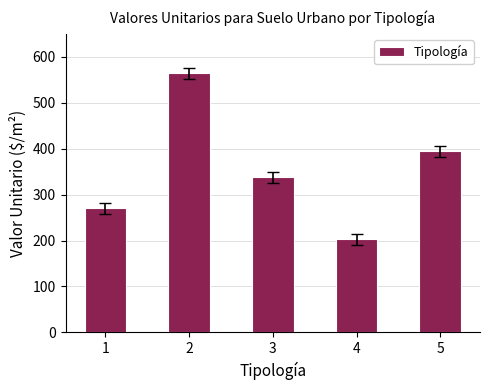

Is it true that the value at 4 is 203.0?

True